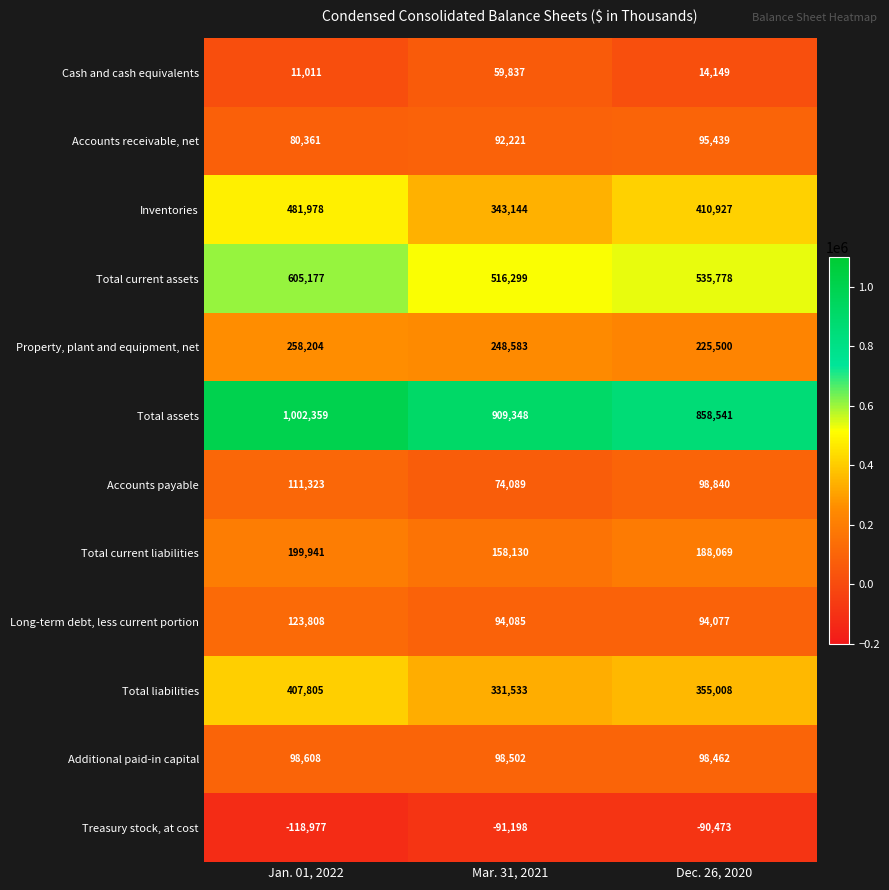

List the series in order of their peak value, highest first.

Total assets, Total current assets, Inventories, Total liabilities, Property, plant and equipment, net, Total current liabilities, Long-term debt, less current portion, Accounts payable, Additional paid-in capital, Accounts receivable, net, Cash and cash equivalents, Treasury stock, at cost